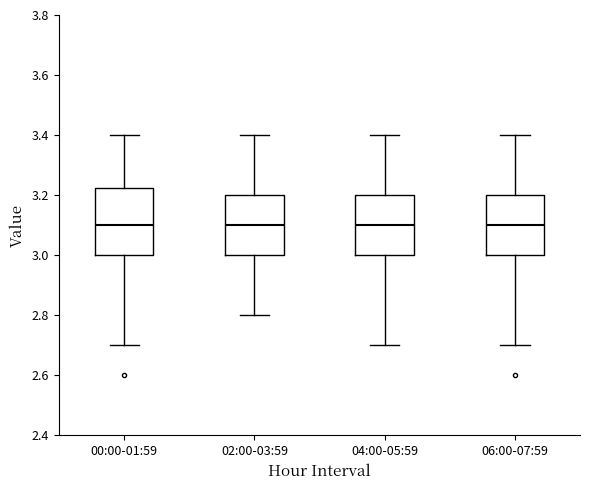

Comparing the boxes themselves (not the whiskers), which one is the tallest?

00:00-01:59